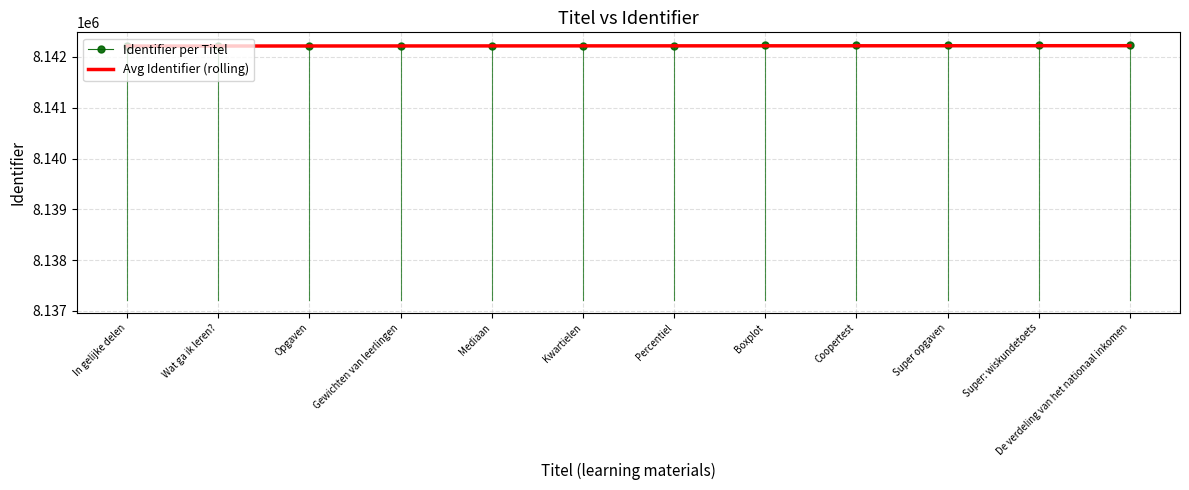

True or false: Avg Identifier (rolling) has a value of 13968256.5 at Percentiel.

False